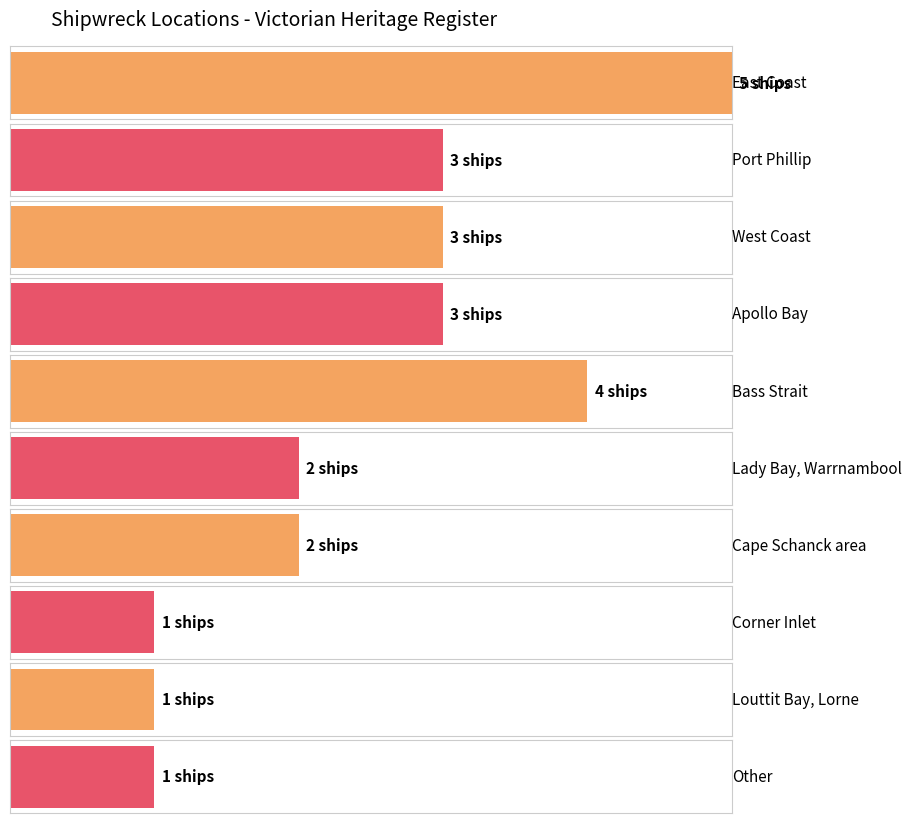

How many data points does each series have?

10